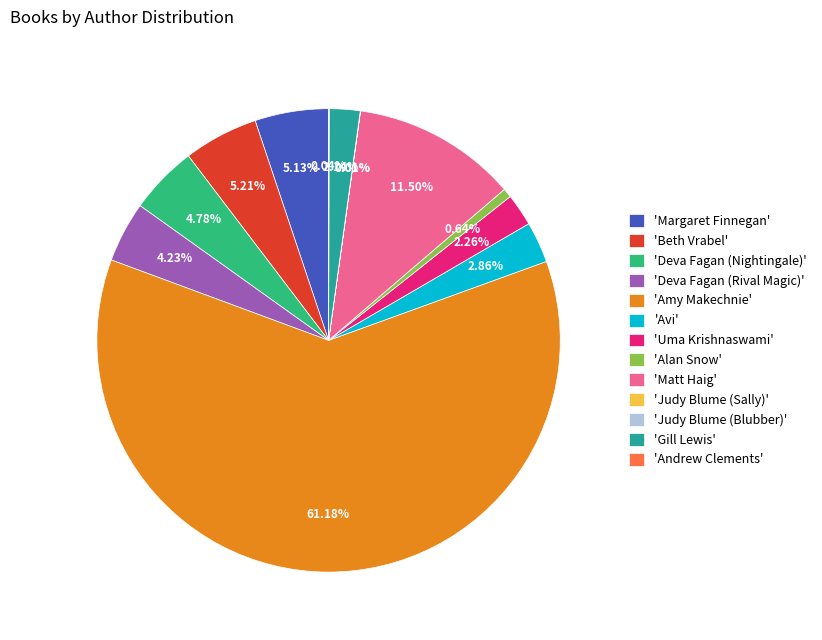

Which slice is the largest?

'Amy Makechnie'